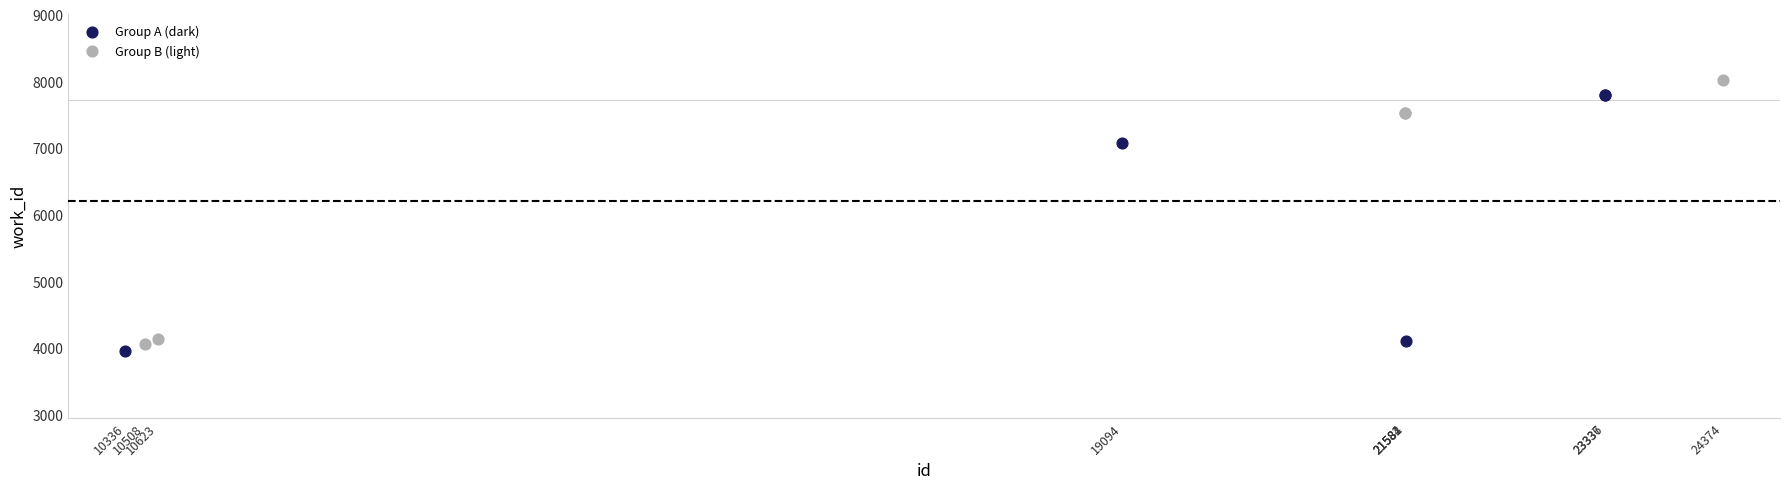

Which series has the largest Y range (max minus min)?

Group B (light)